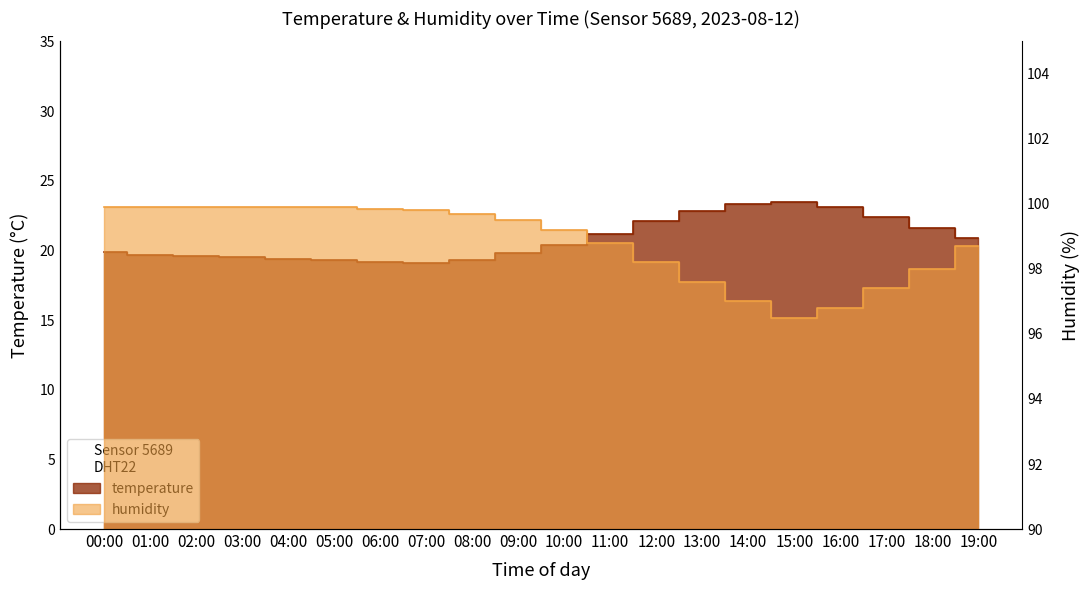

What is the total value across all series at 19:00?

119.6